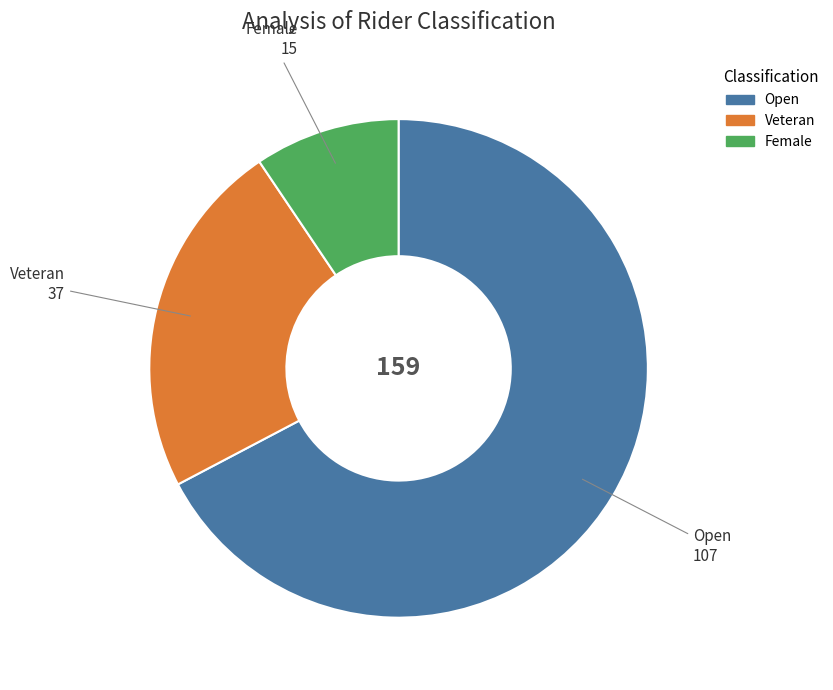

True or false: Female accounts for 9% of the total.

True